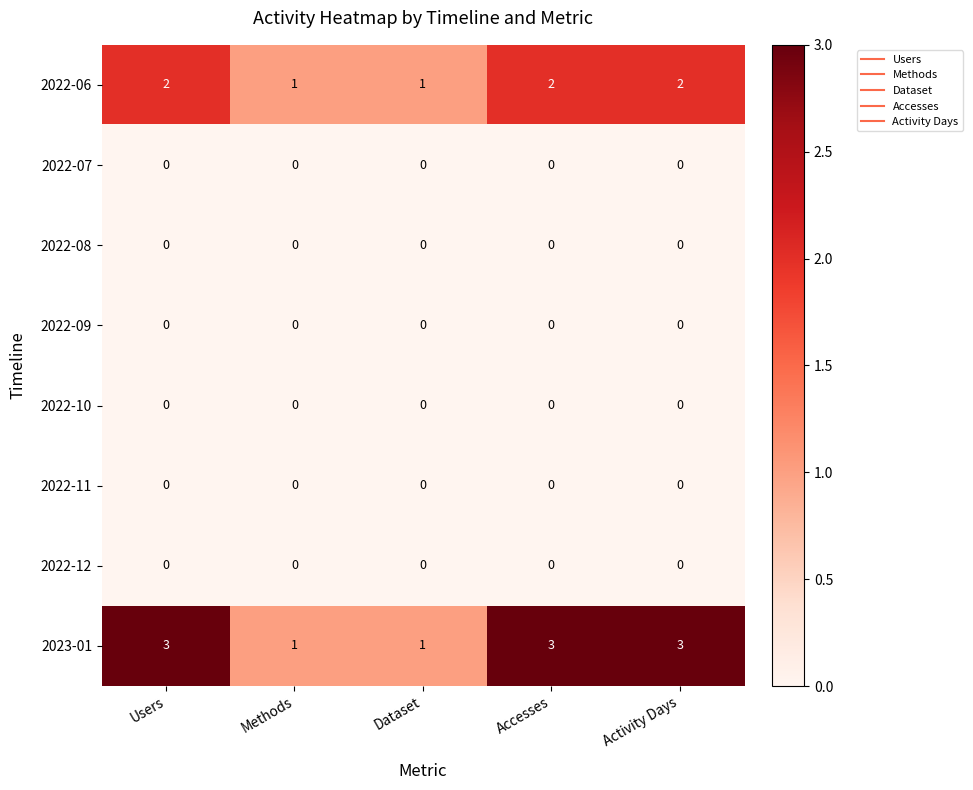

Which series has the widest spread of values?

2023-01